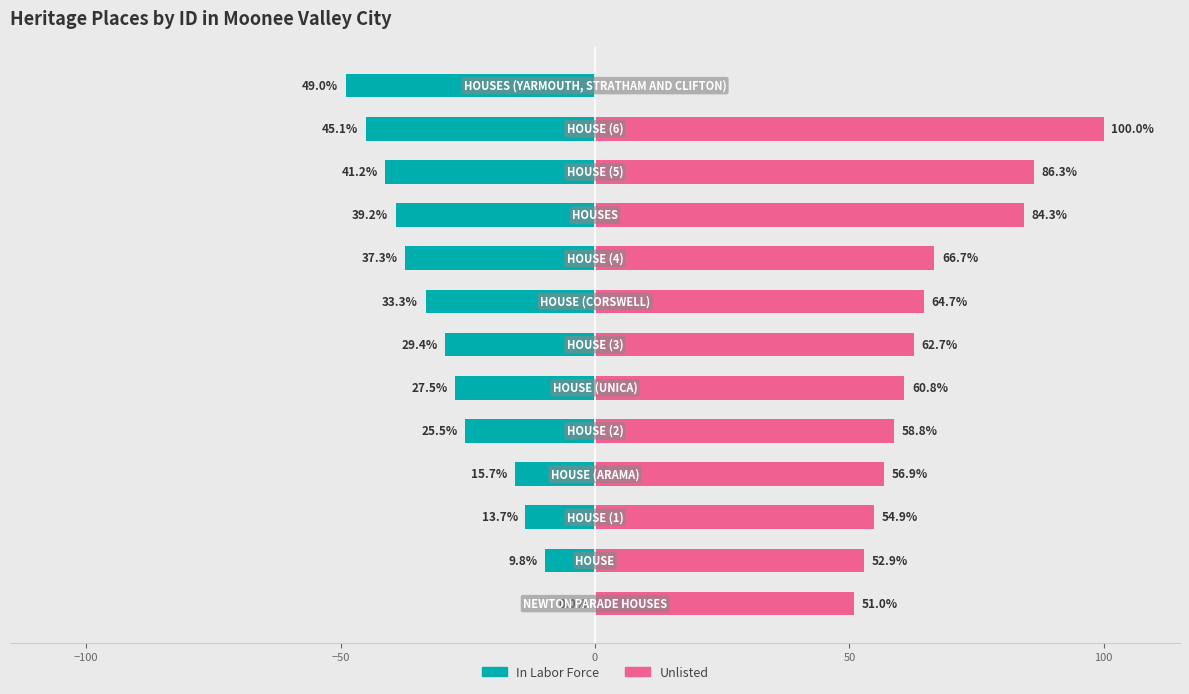

Where does the Unlisted series first go above 60?

100